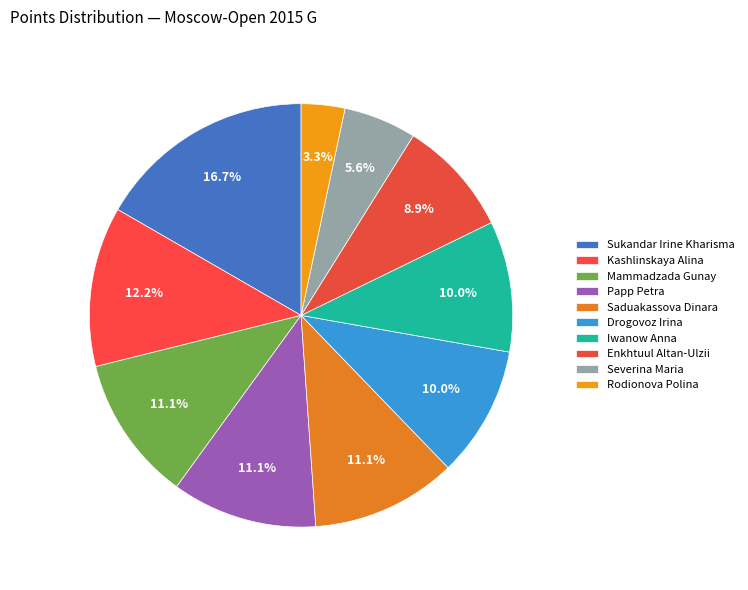

Does Kashlinskaya Alina represent more than half of the total?

No